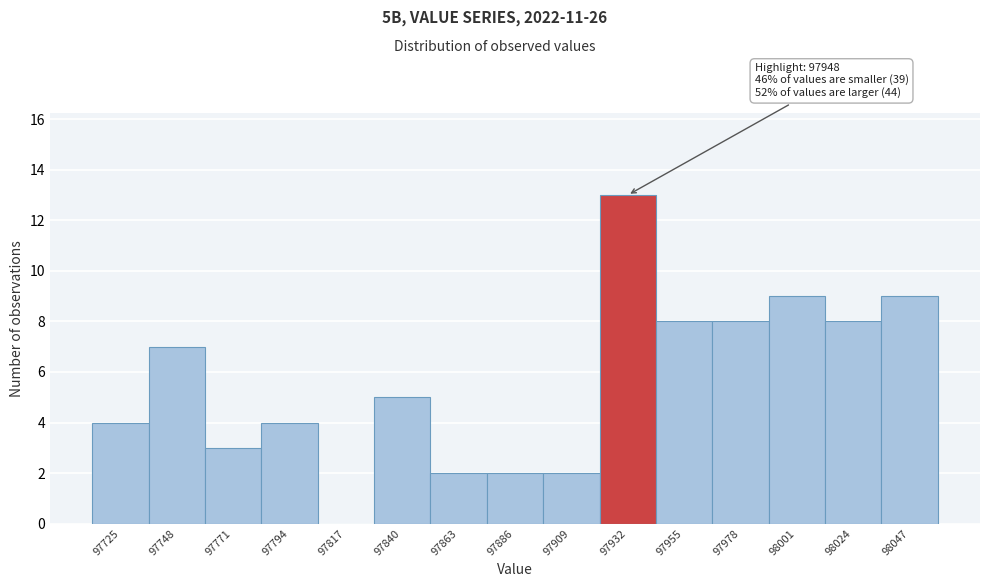

Reading left to right, list all the values displayed in this chart.

97725=4	97748=7	97771=3	97794=4	97817=0	97840=5	97863=2	97886=2	97909=2	97932=13	97955=8	97978=8	98001=9	98024=8	98047=9